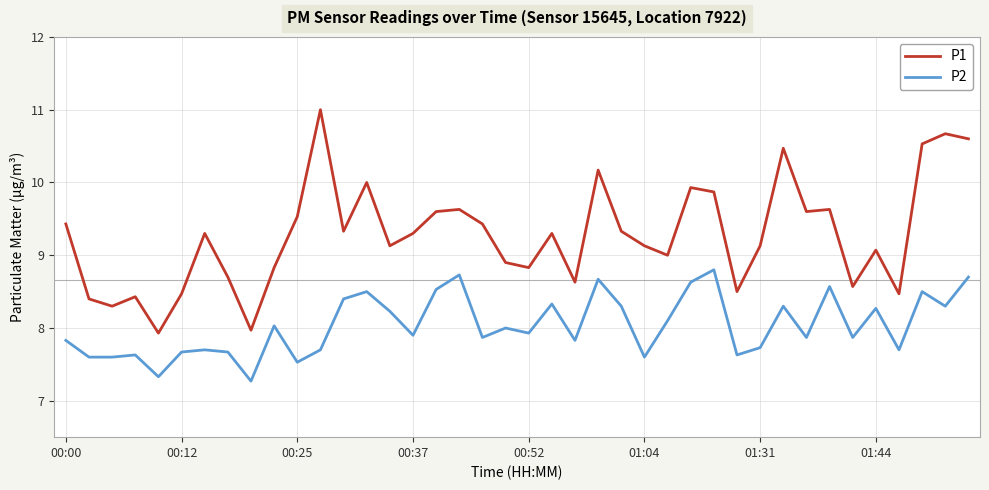

List the series in order of their overall mean, highest first.

P1, P2